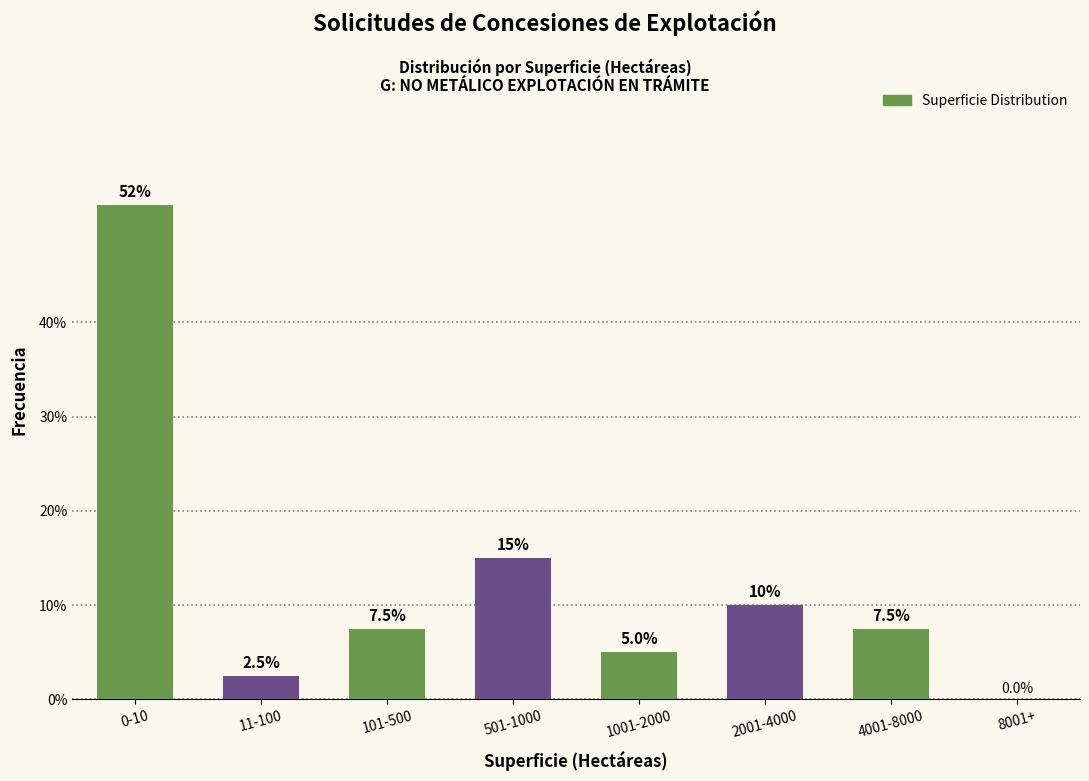

Reading left to right, extract all data points from this chart.

0-10=52.5	11-100=2.5	101-500=7.5	501-1000=15.0	1001-2000=5.0	2001-4000=10.0	4001-8000=7.5	8001+=0.0